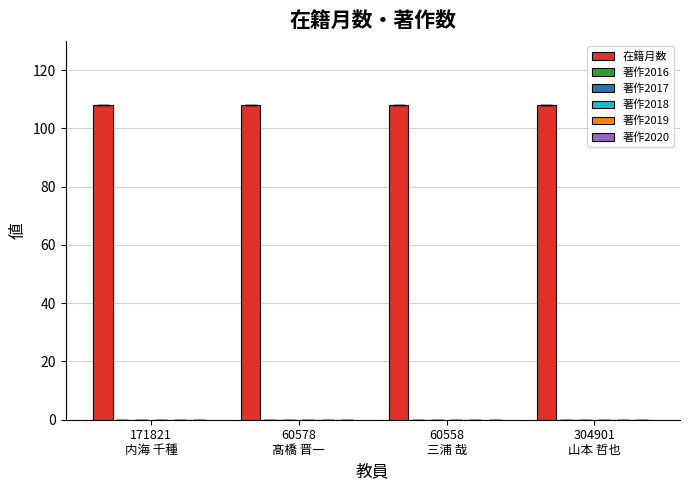

How many distinct data groups are displayed?

6